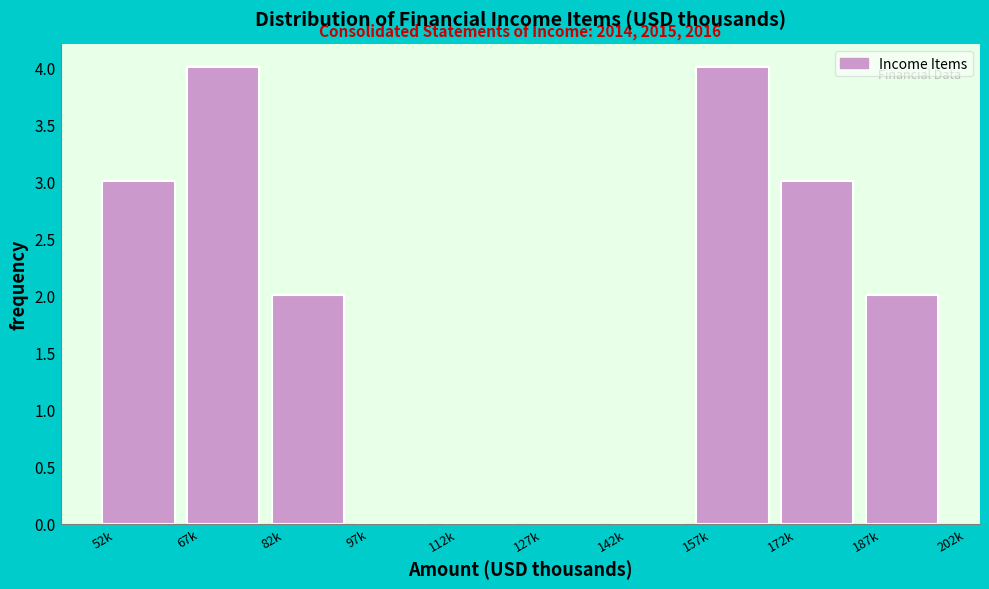

Reading left to right, list all the values displayed in this chart.

52k=3	67k=4	82k=2	97k=0	112k=0	127k=0	142k=0	157k=4	172k=3	187k=2